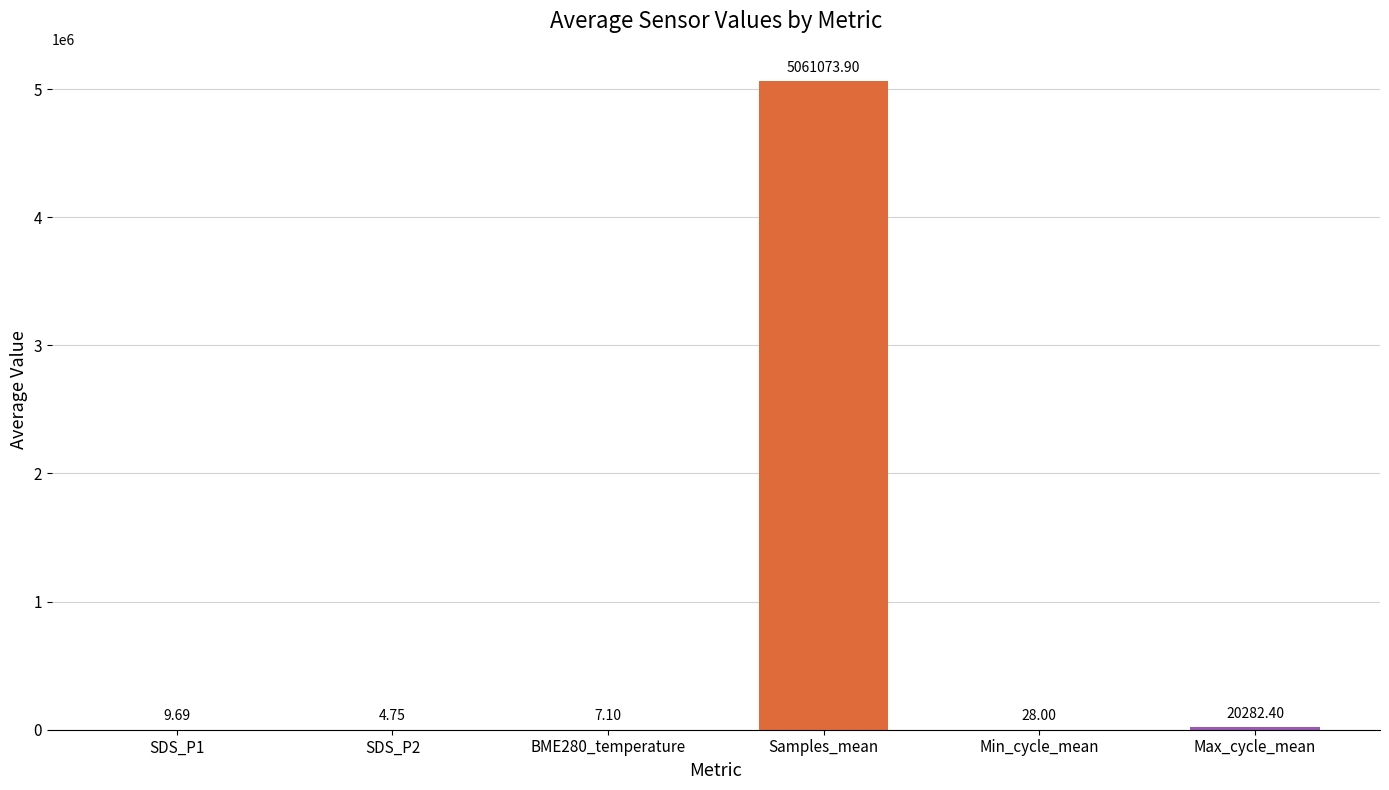

What is the sum of all values?

5081405.8